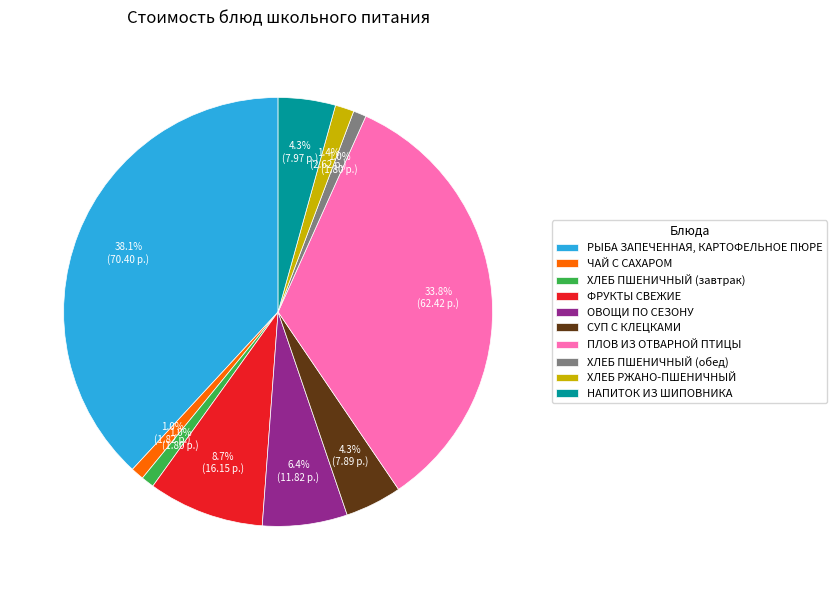

To the nearest percent, what portion does ХЛЕБ ПШЕНИЧНЫЙ (завтрак) represent?

1%